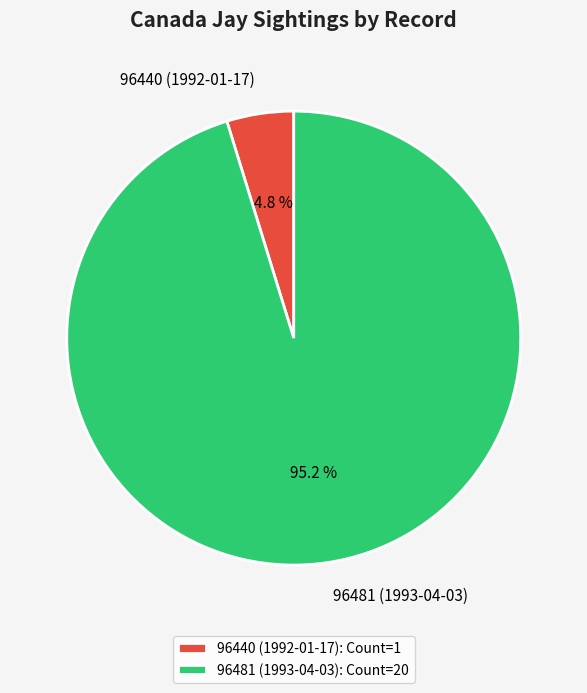

What percentage is NOT represented by 96440 (1992-01-17)?

95.2%